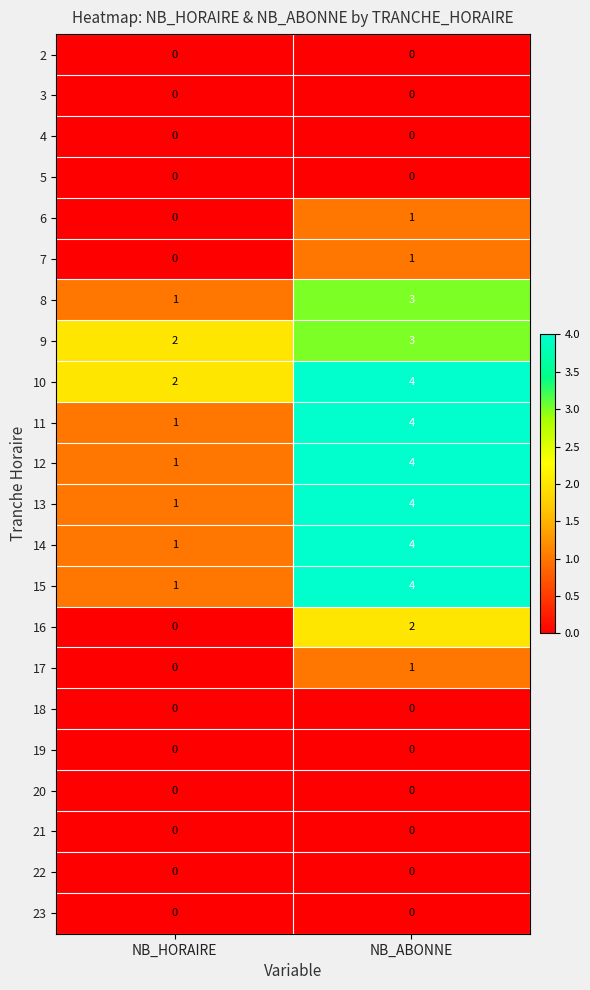

At which category is the sum across all series the highest?

NB_ABONNE